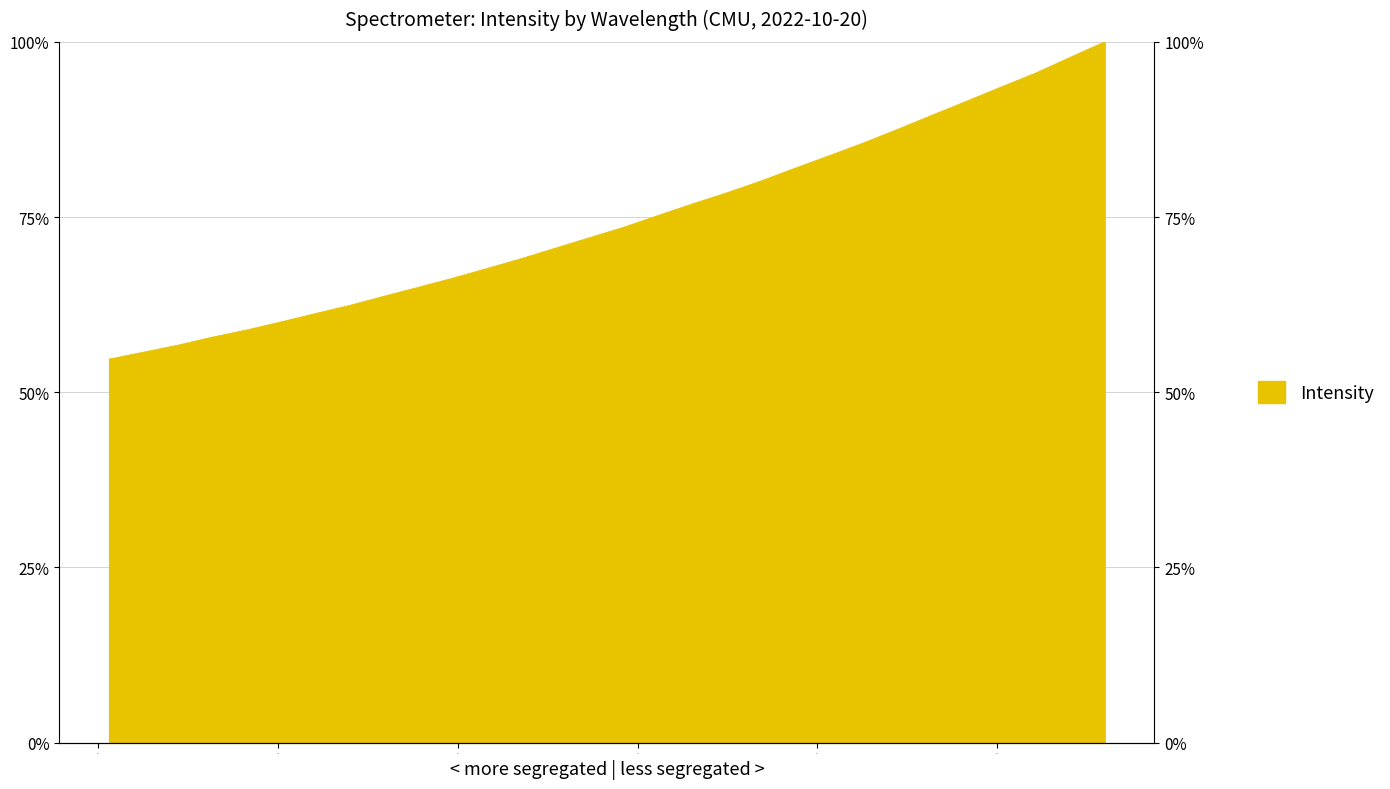

Does the chart display data point markers on the line(s)?

No